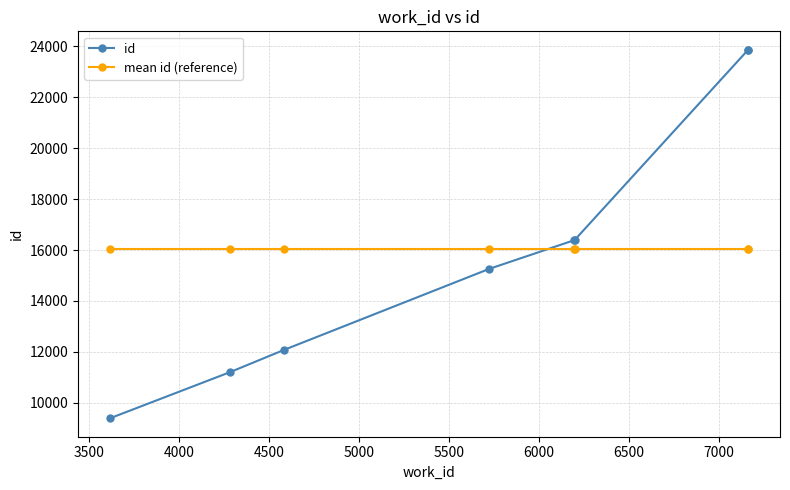

How many lines are shown in the chart?

2